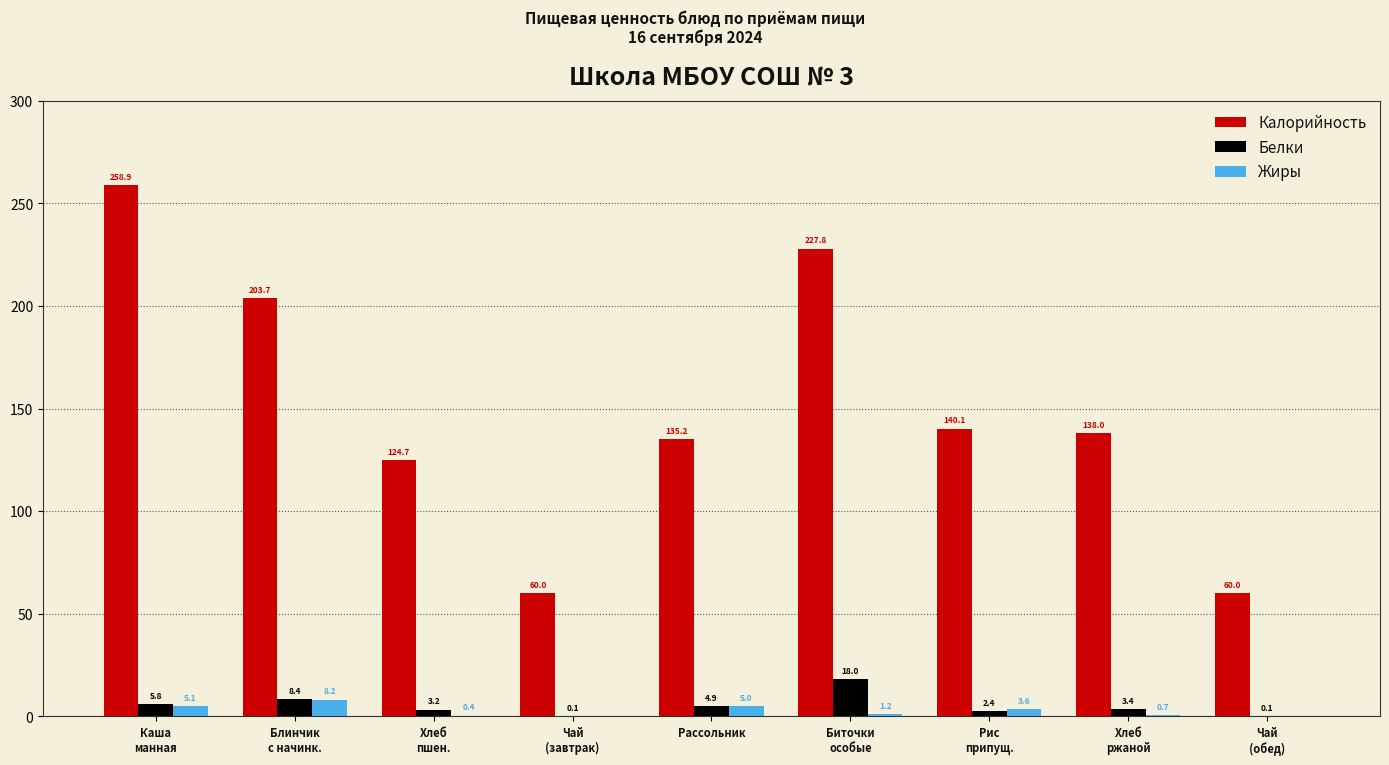

What is the sum of all Калорийность values?

1348.4